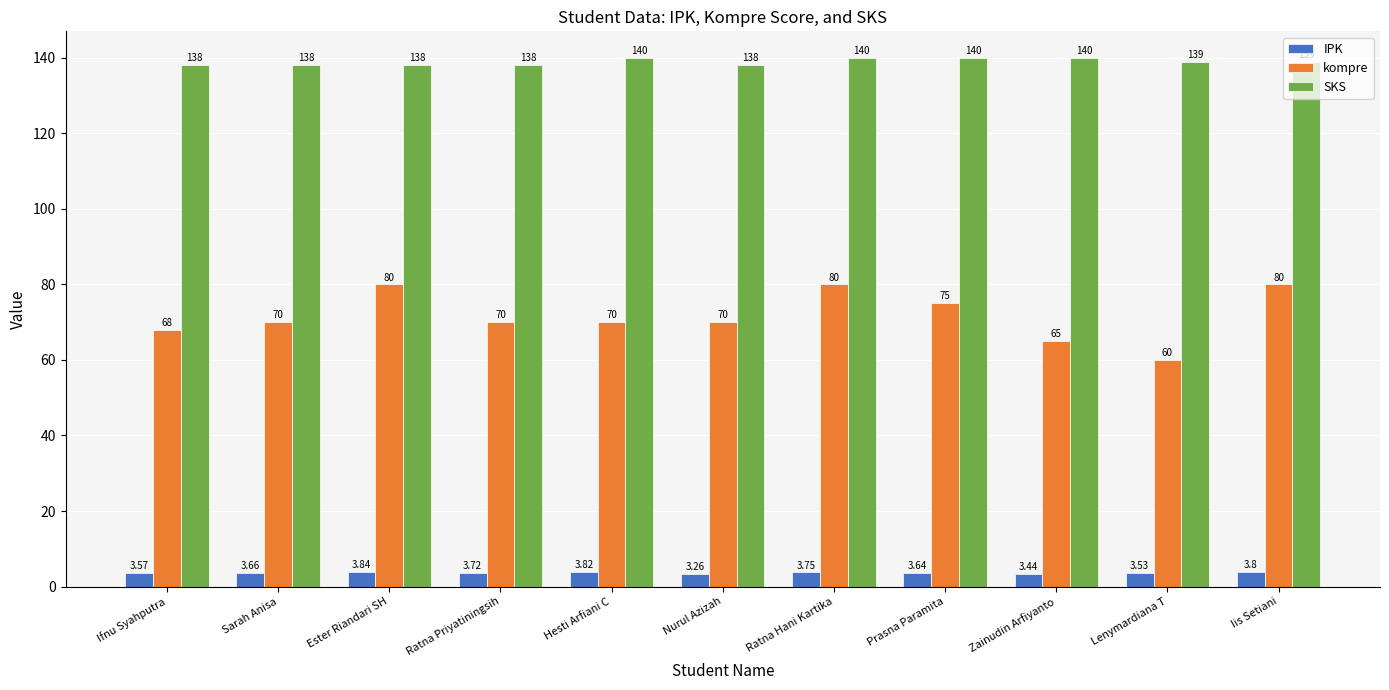

Is it true that SKS equals 139.0 at Lenymardiana T?

True